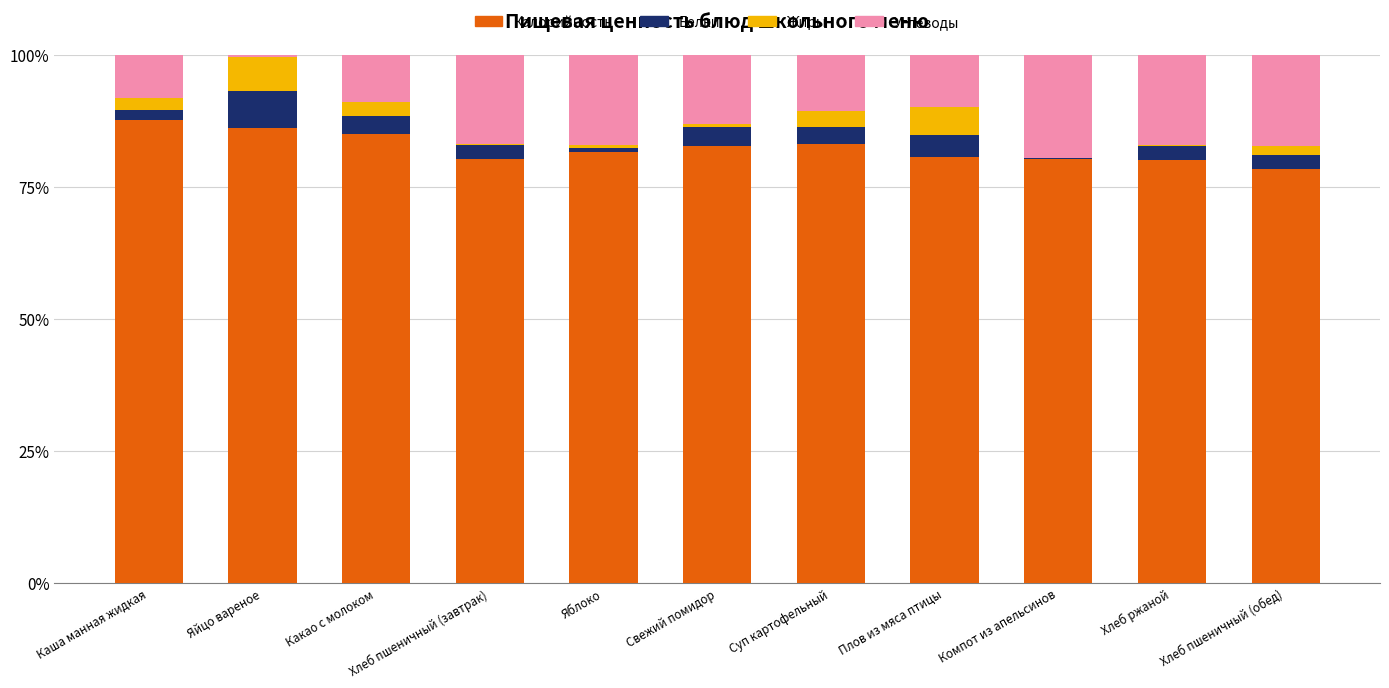

Where does the Калорийность series first go above 81?

Каша манная жидкая